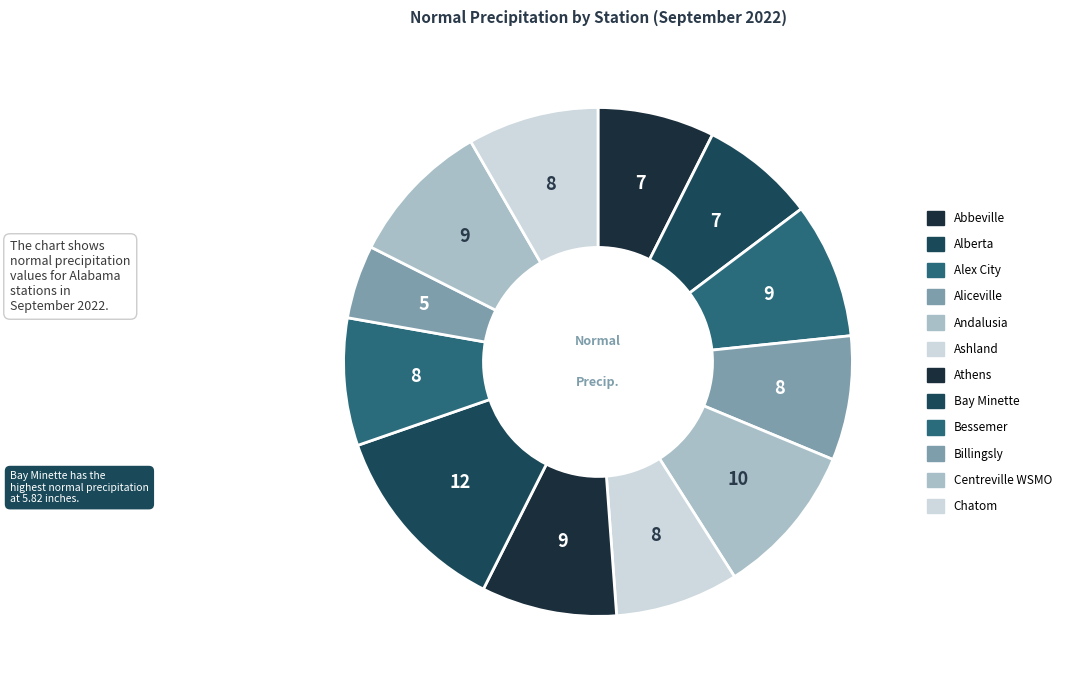

To the nearest percent, what is the difference between the Centreville WSMO and Athens slice percentages?

1%